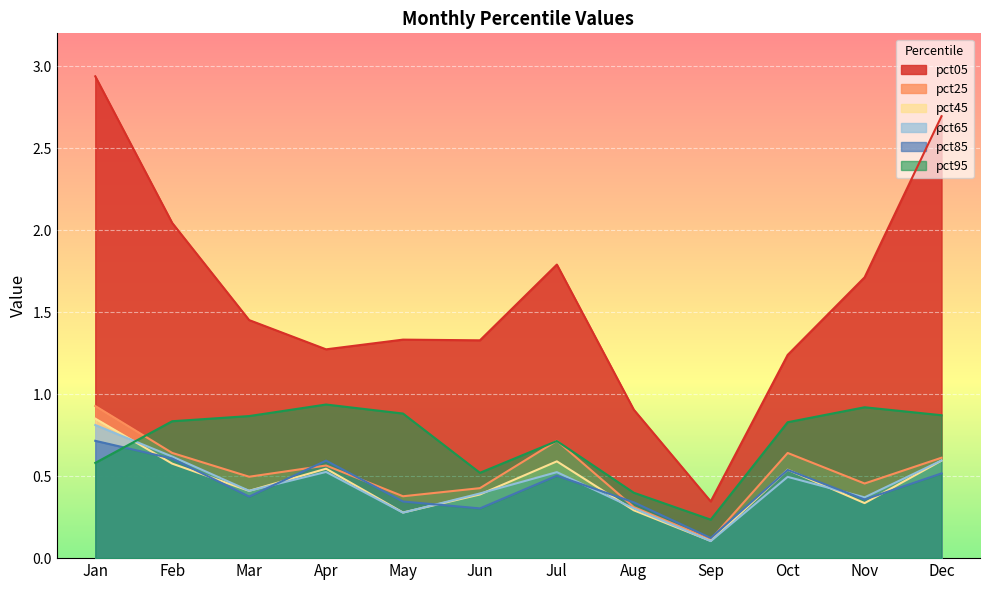

True or false: pct95 has more than 2 interior local peaks.

True